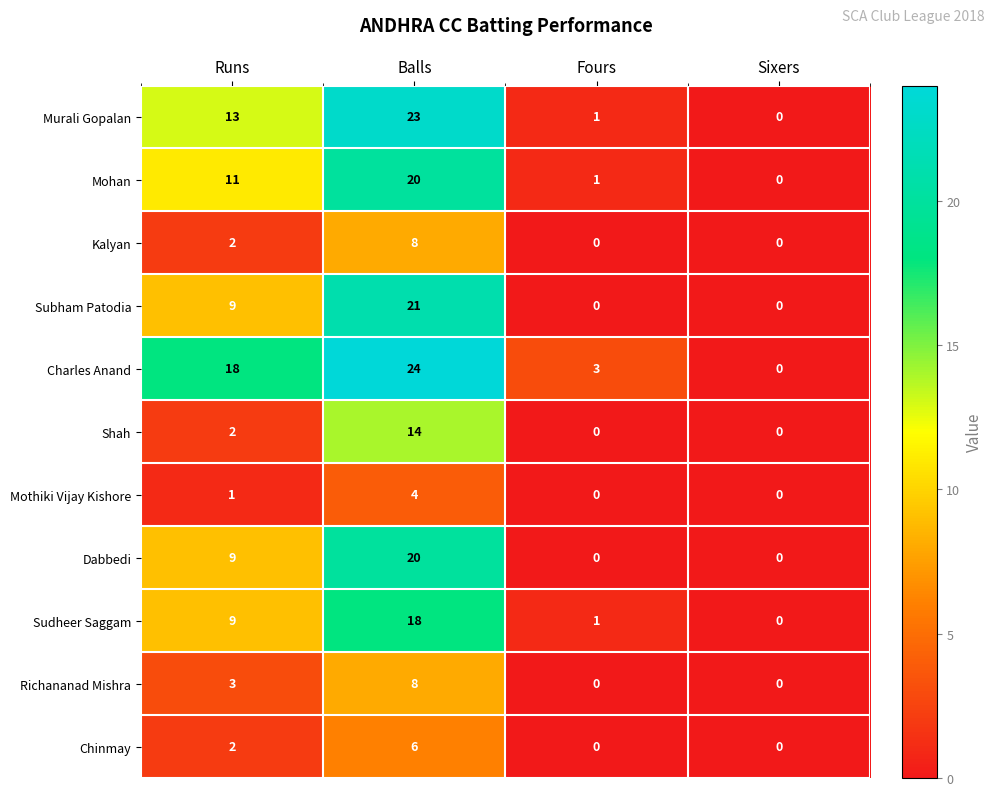

What is the total value across all series at Runs?

79